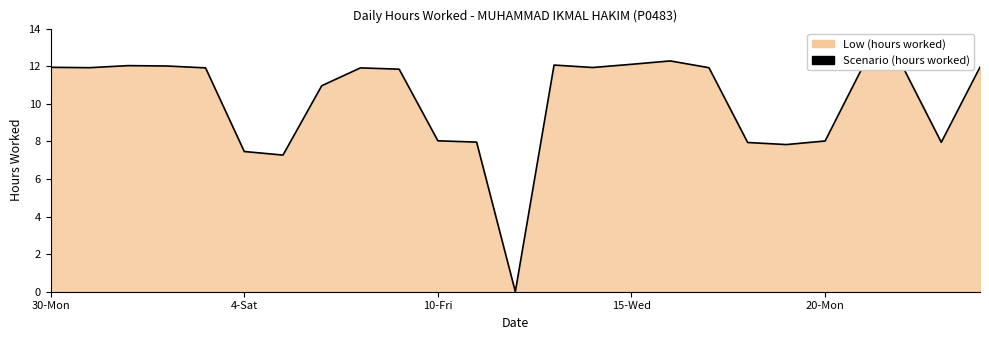

The value at 15-Wed is 7.3. True or false?

False